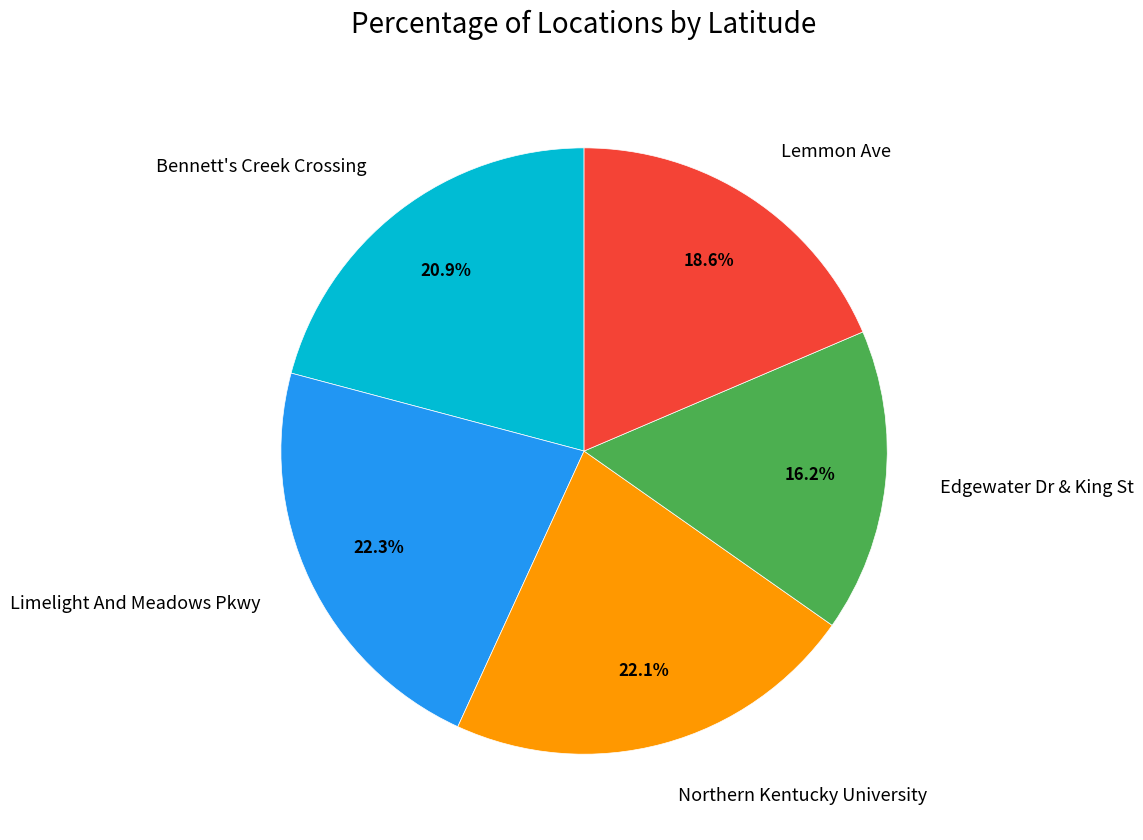

The Limelight And Meadows Pkwy slice represents 33% of the pie. True or false?

False